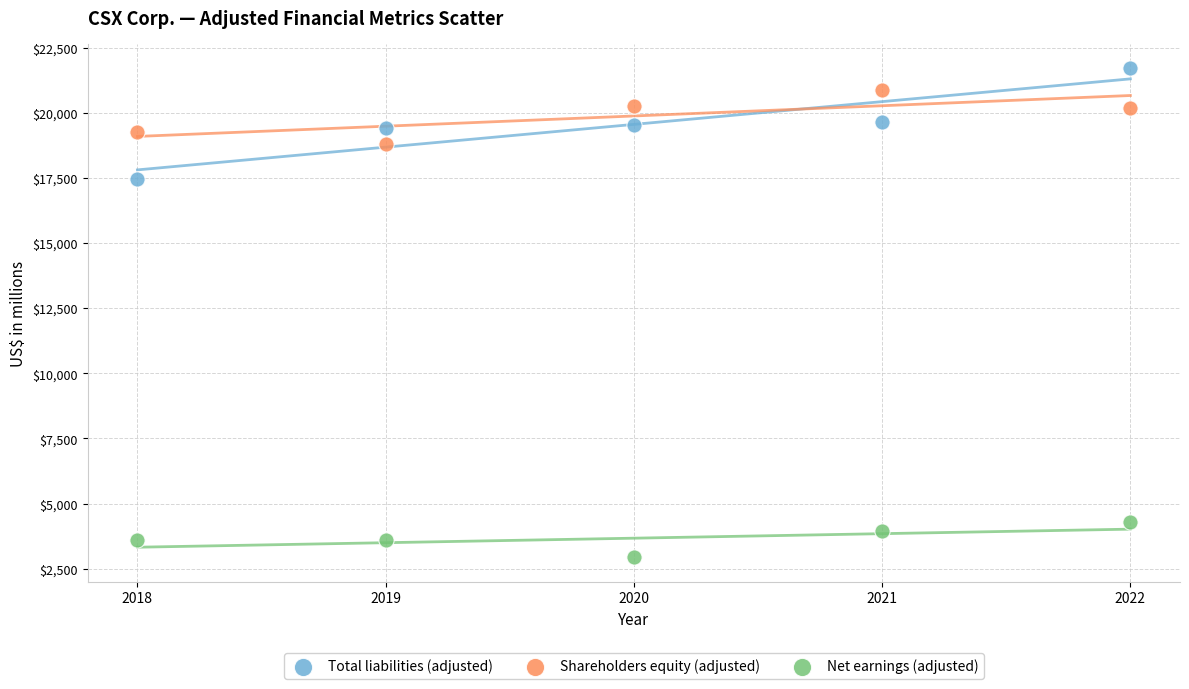

What is the X range (max minus min) for the scatter plot?

4